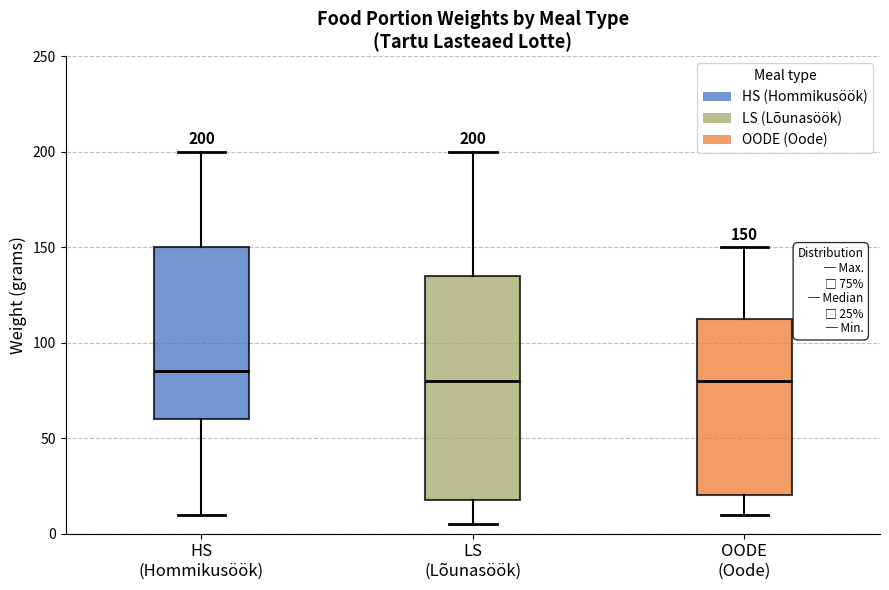

Which box's median line is the highest?

HS (Hommikusöök)